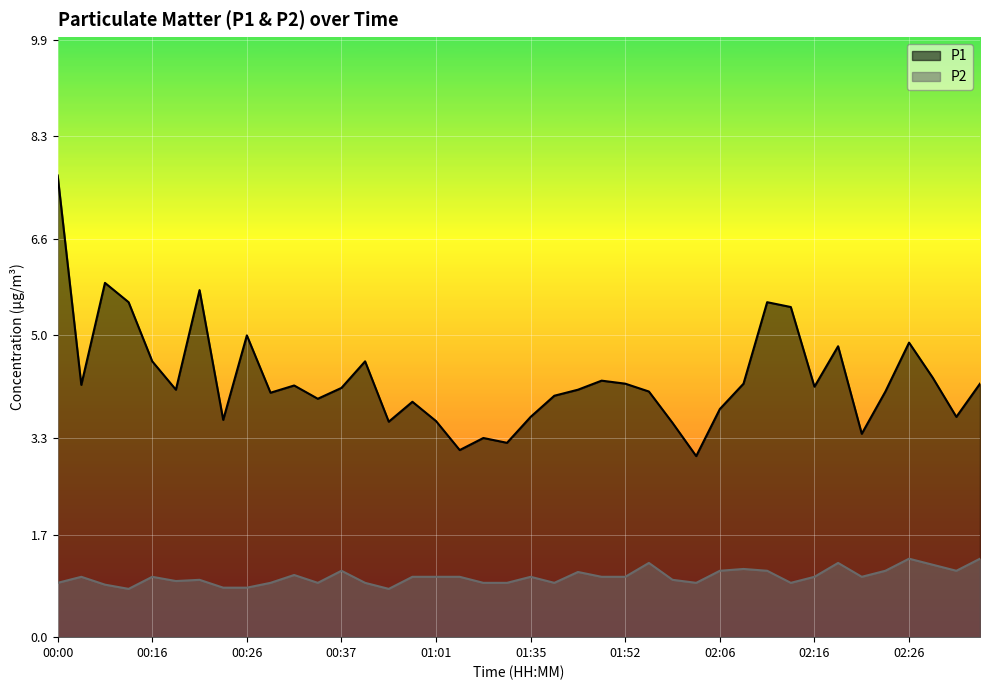

How many interior local valleys does the P2 series have?

9